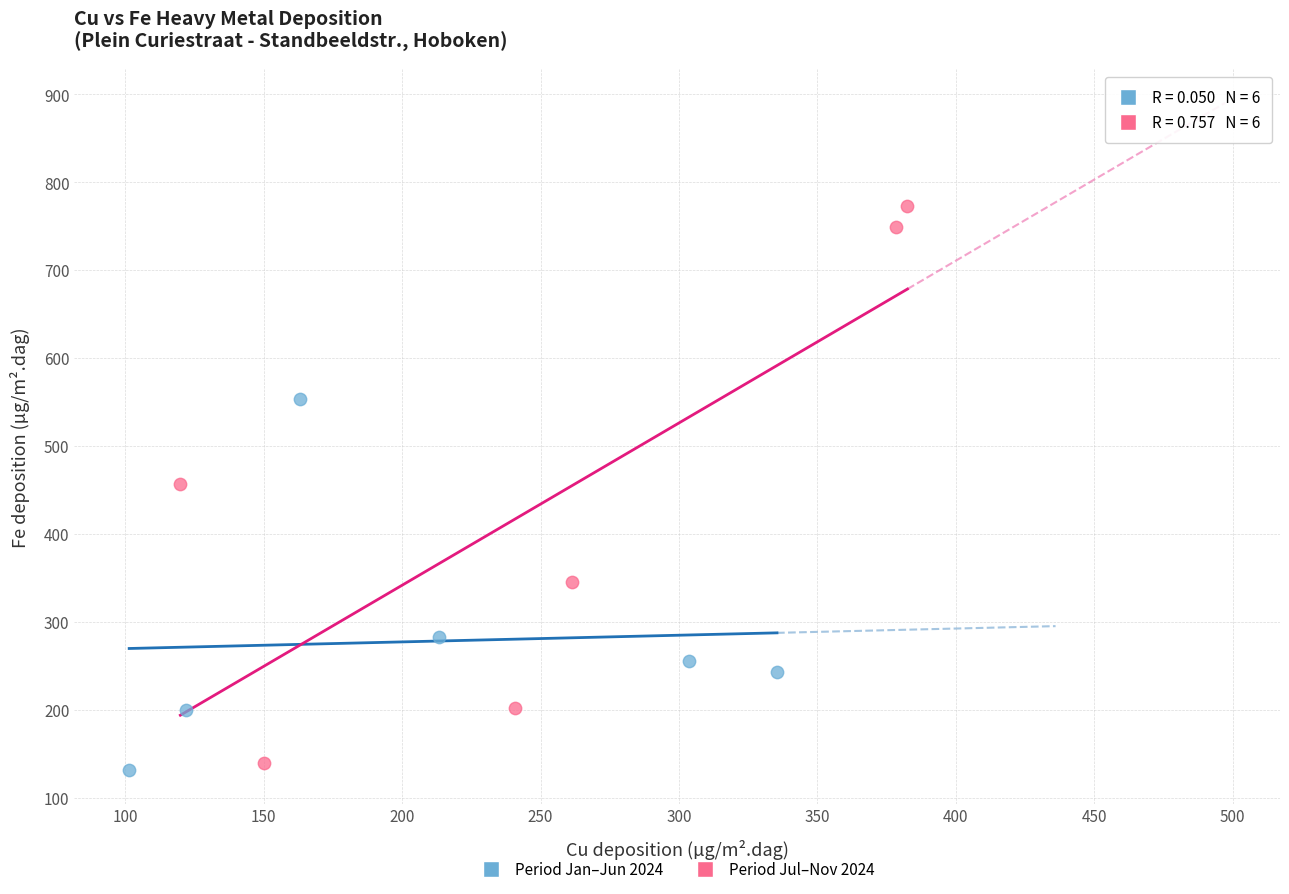

Which series reaches the maximum Y coordinate?

Period Jul–Nov 2024